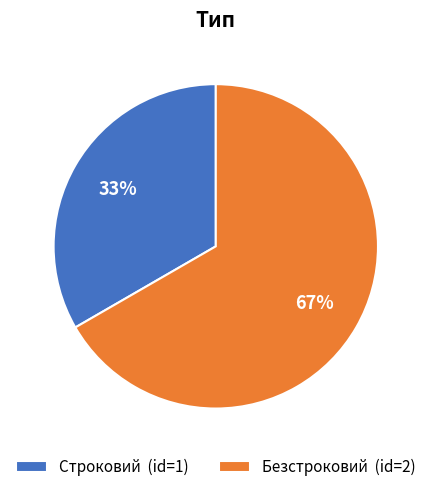

To the nearest percent, what percentage of the pie is Строковий?

33%